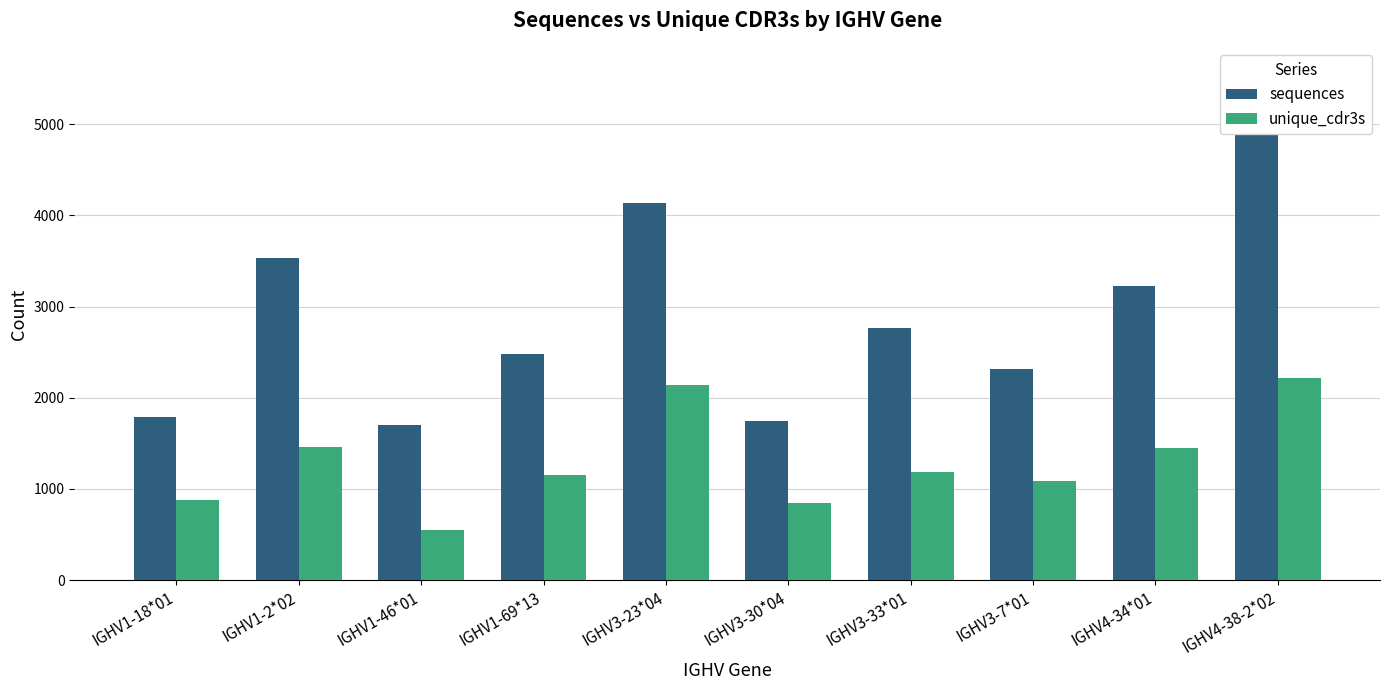

Reading left to right, list all the values displayed in this chart.

sequences: IGHV1-18*01=1786	IGHV1-2*02=3535	IGHV1-46*01=1703	IGHV1-69*13=2475	IGHV3-23*04=4137	IGHV3-30*04=1744	IGHV3-33*01=2763	IGHV3-7*01=2312	IGHV4-34*01=3221	IGHV4-38-2*02=5558
unique_cdr3s: IGHV1-18*01=878	IGHV1-2*02=1458	IGHV1-46*01=555	IGHV1-69*13=1151	IGHV3-23*04=2138	IGHV3-30*04=843	IGHV3-33*01=1185	IGHV3-7*01=1090	IGHV4-34*01=1446	IGHV4-38-2*02=2216